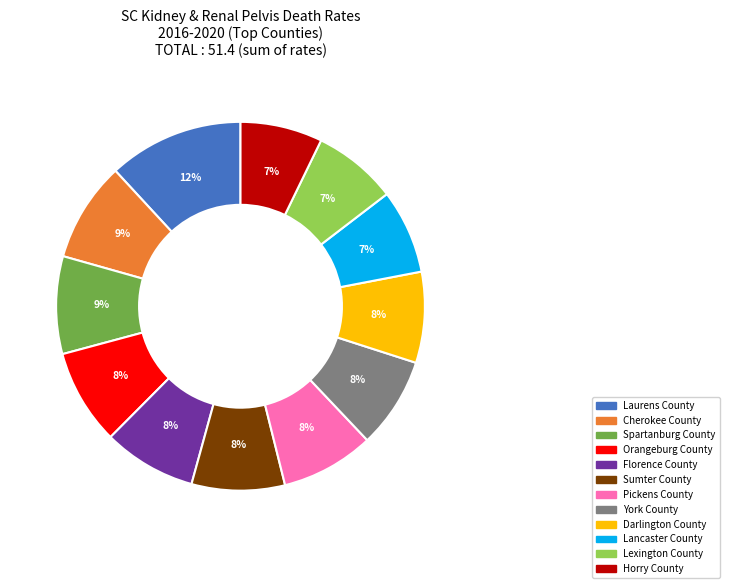

Which has a higher value, Pickens County or Lancaster County?

Pickens County